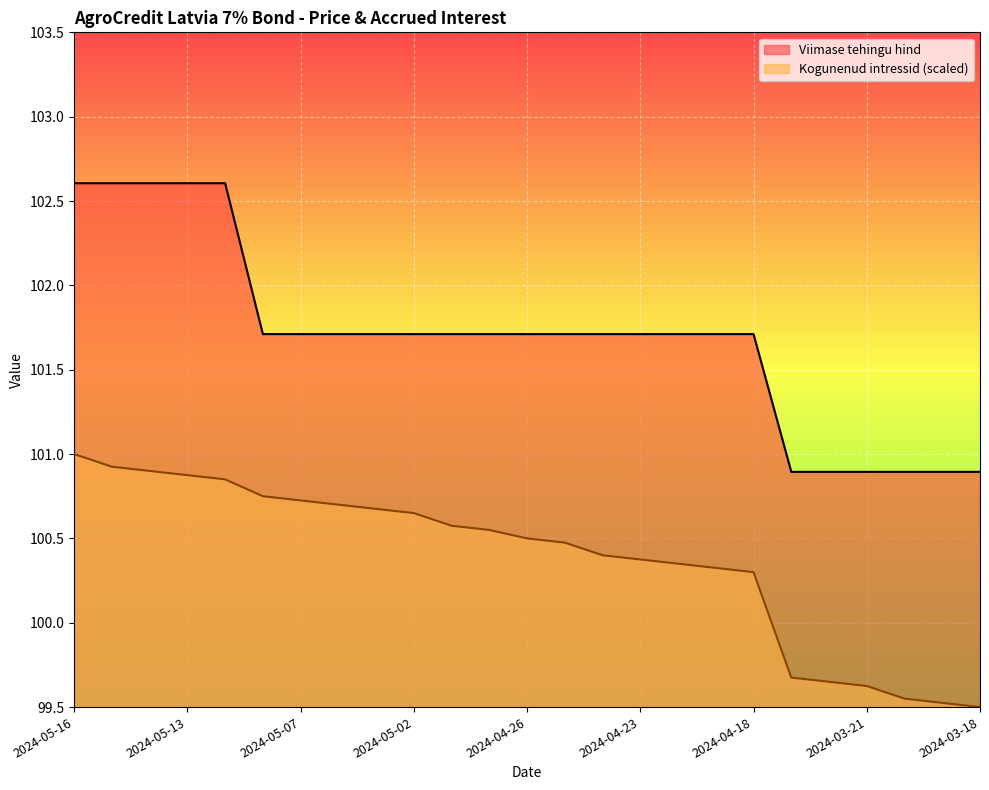

Is it true that Kogunenud intressid equals 99.6 at 2024-03-22?

True